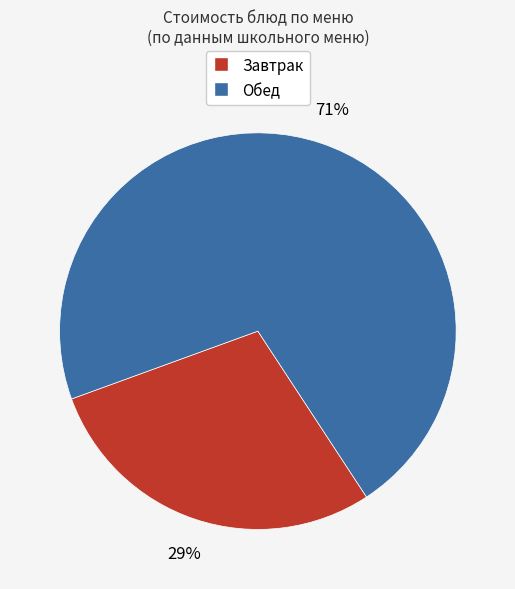

Which has a higher value, Обед or Завтрак?

Обед